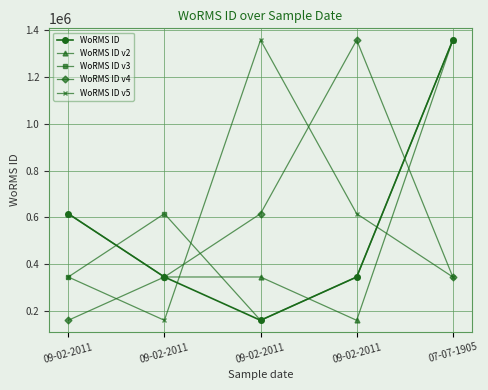

What is the average value of the WoRMS ID v3 series?

564828